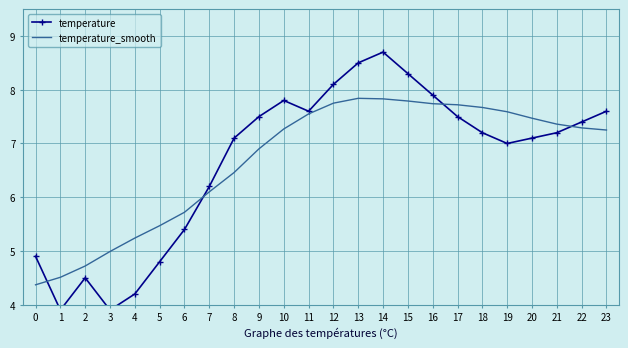

True or false: temperature and temperature_smooth intersect in this chart.

True